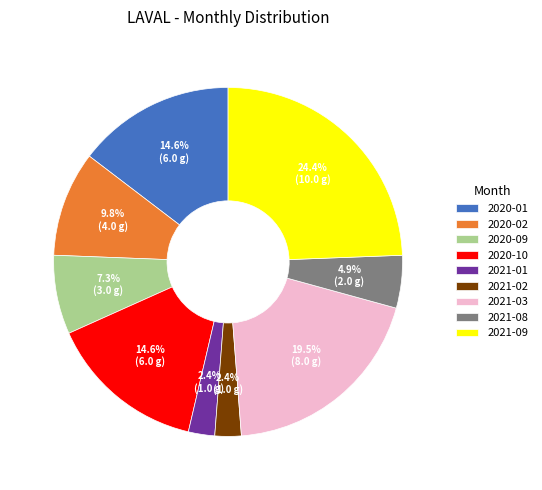

Is it true that 2021-01 is 2% of the pie?

True